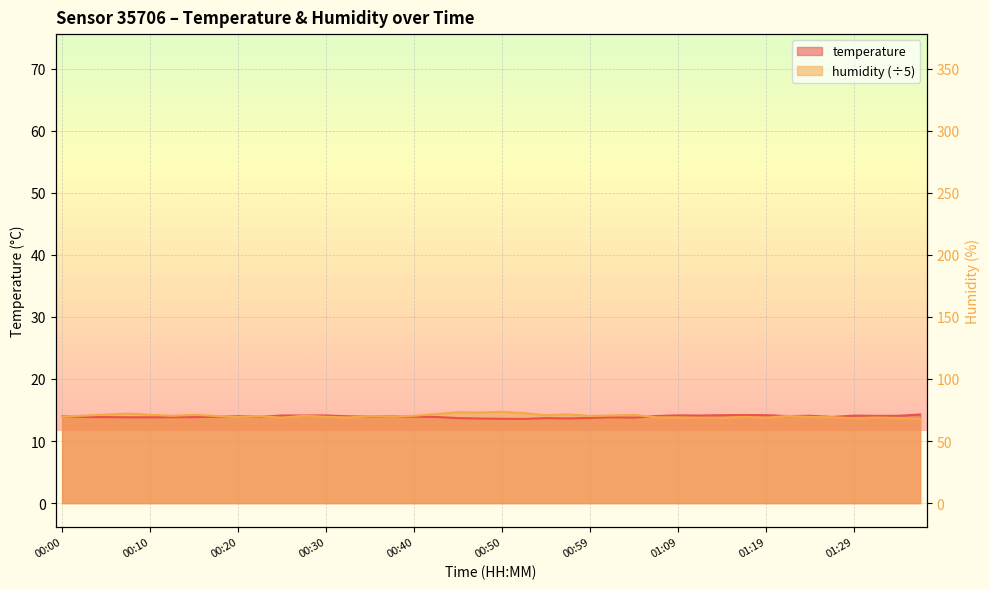

What is the difference between the maximum and second lowest values in the temperature series?

0.7